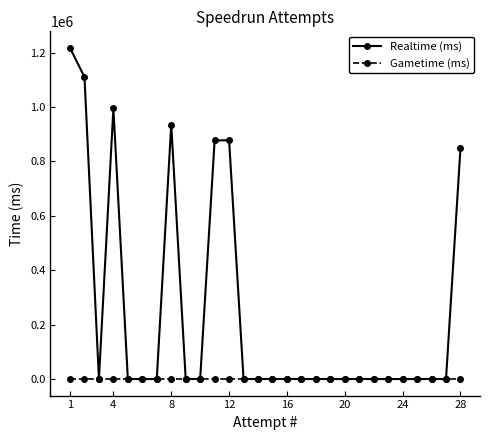

At how many categories does at least one series exceed 29373?

7